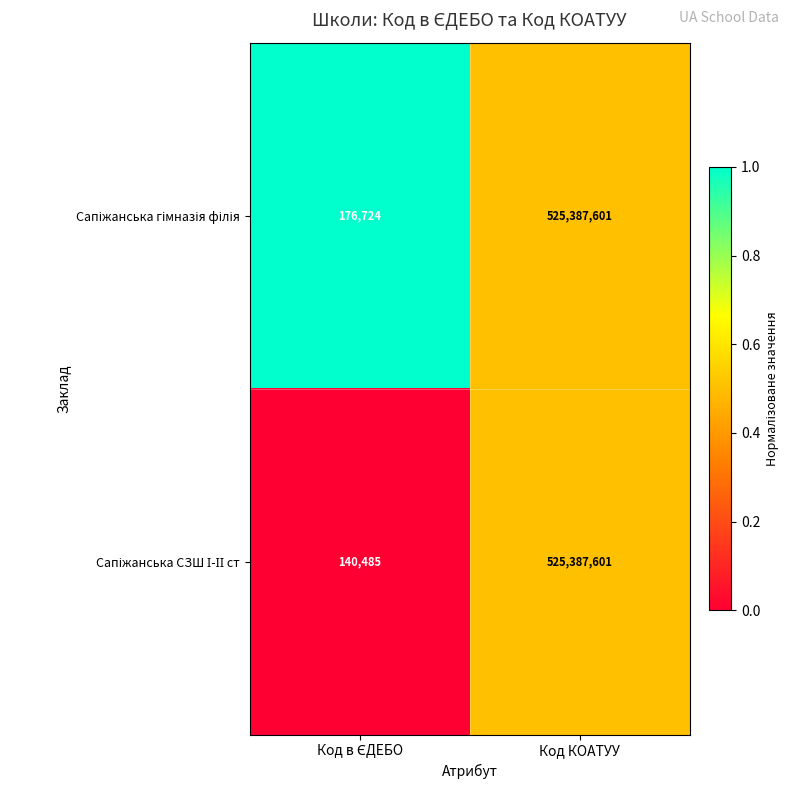

Which label corresponds to the largest value in the chart?

Код КОАТУУ